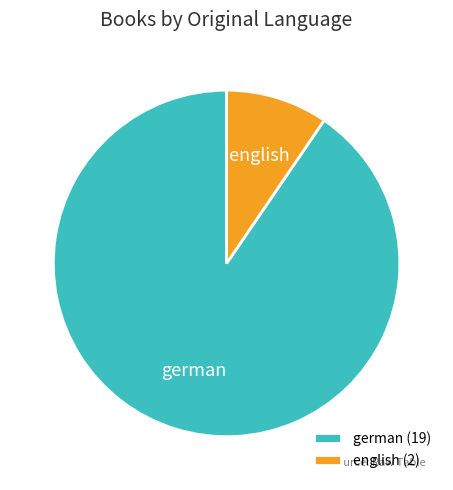

Do english and german together represent more than half of the pie?

Yes